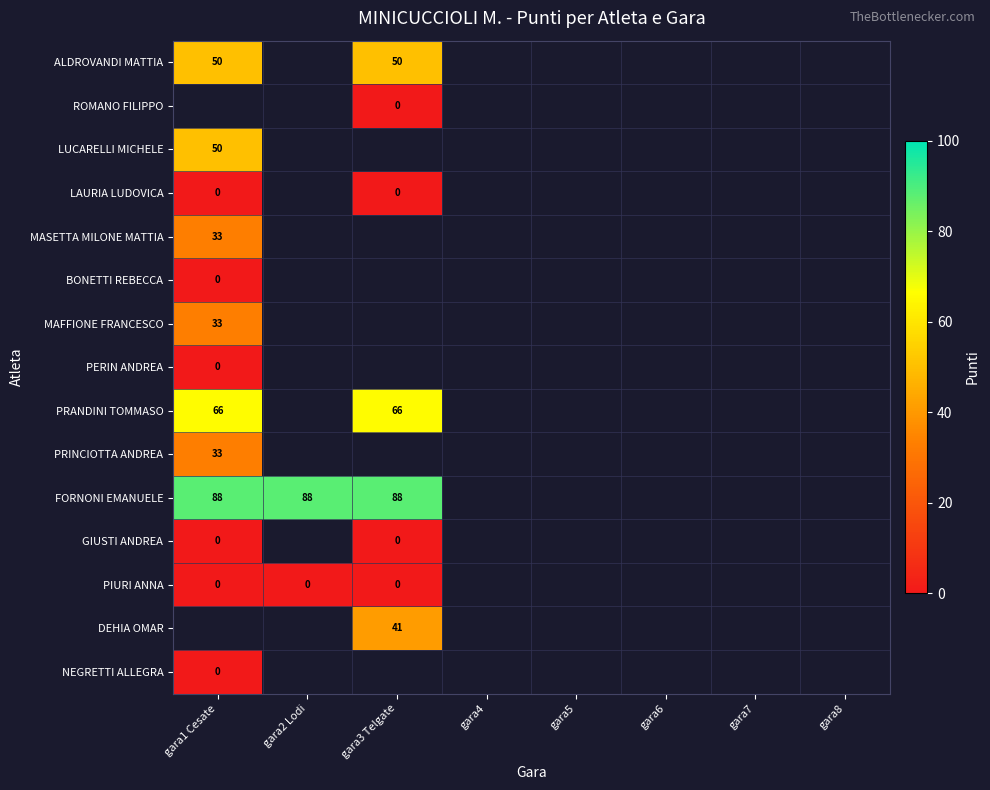

What is the greatest value displayed?

88.0